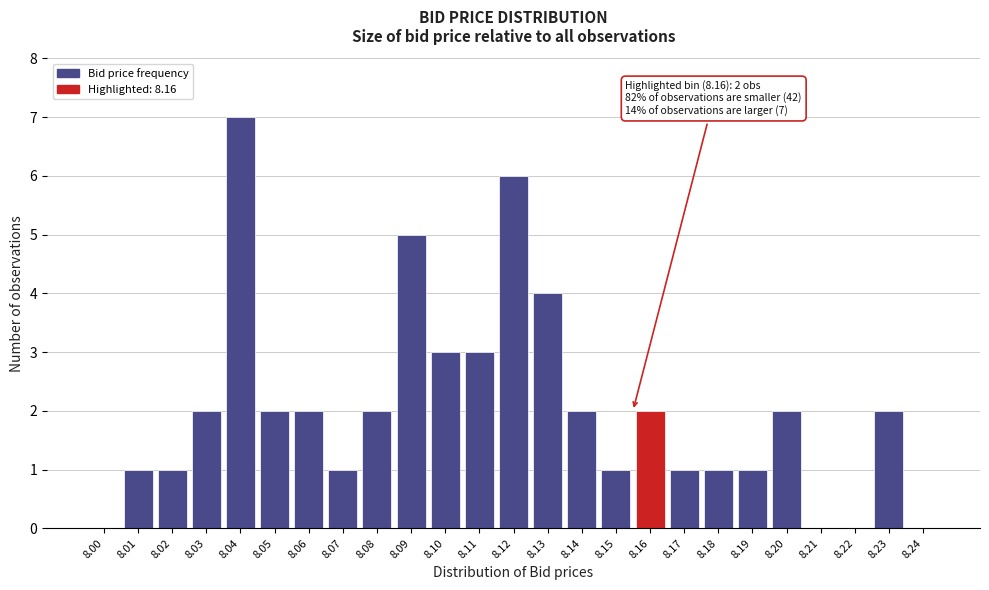

Reading right to left, what are all the values shown in this chart?

8.24=0	8.23=2	8.22=0	8.21=0	8.20=2	8.19=1	8.18=1	8.17=1	8.16=2	8.15=1	8.14=2	8.13=4	8.12=6	8.11=3	8.10=3	8.09=5	8.08=2	8.07=1	8.06=2	8.05=2	8.04=7	8.03=2	8.02=1	8.01=1	8.00=0